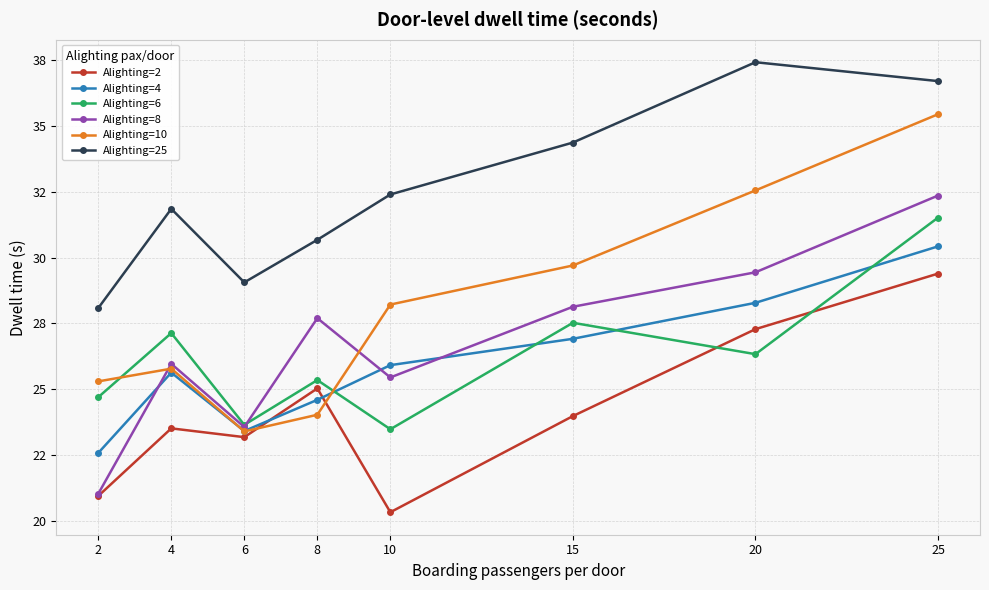

What is the approximate value of Alighting=25 at 15?

34.4